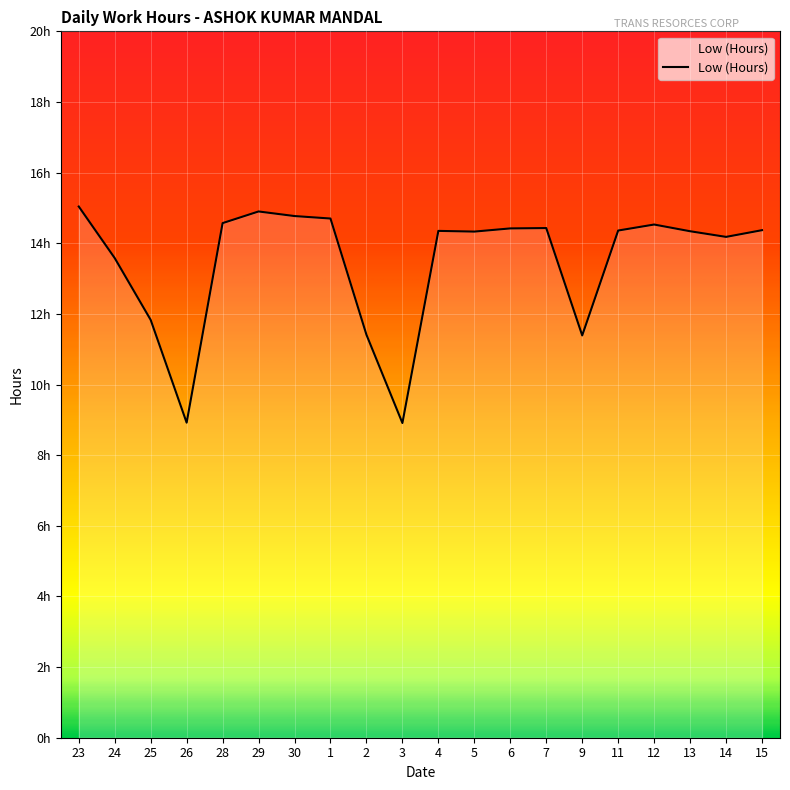

Does the chart display data point markers on the line(s)?

No